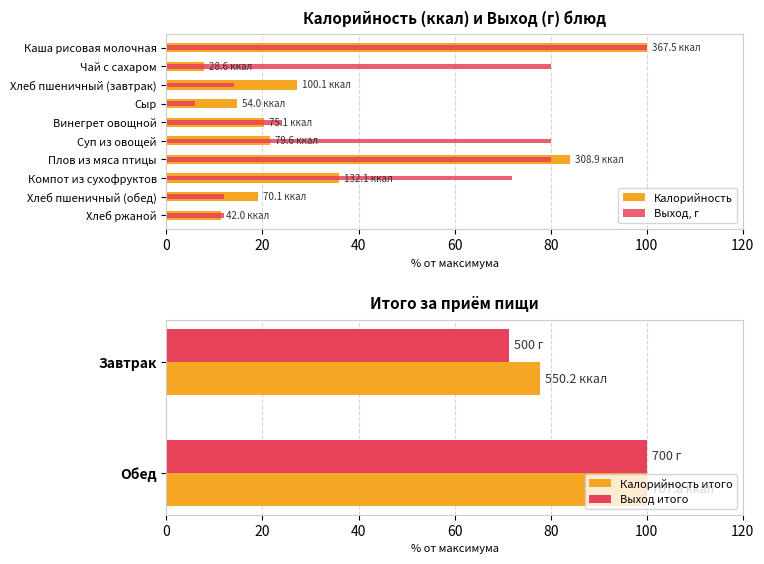

What are all the series names shown in the legend?

Калорийность, Выход, г